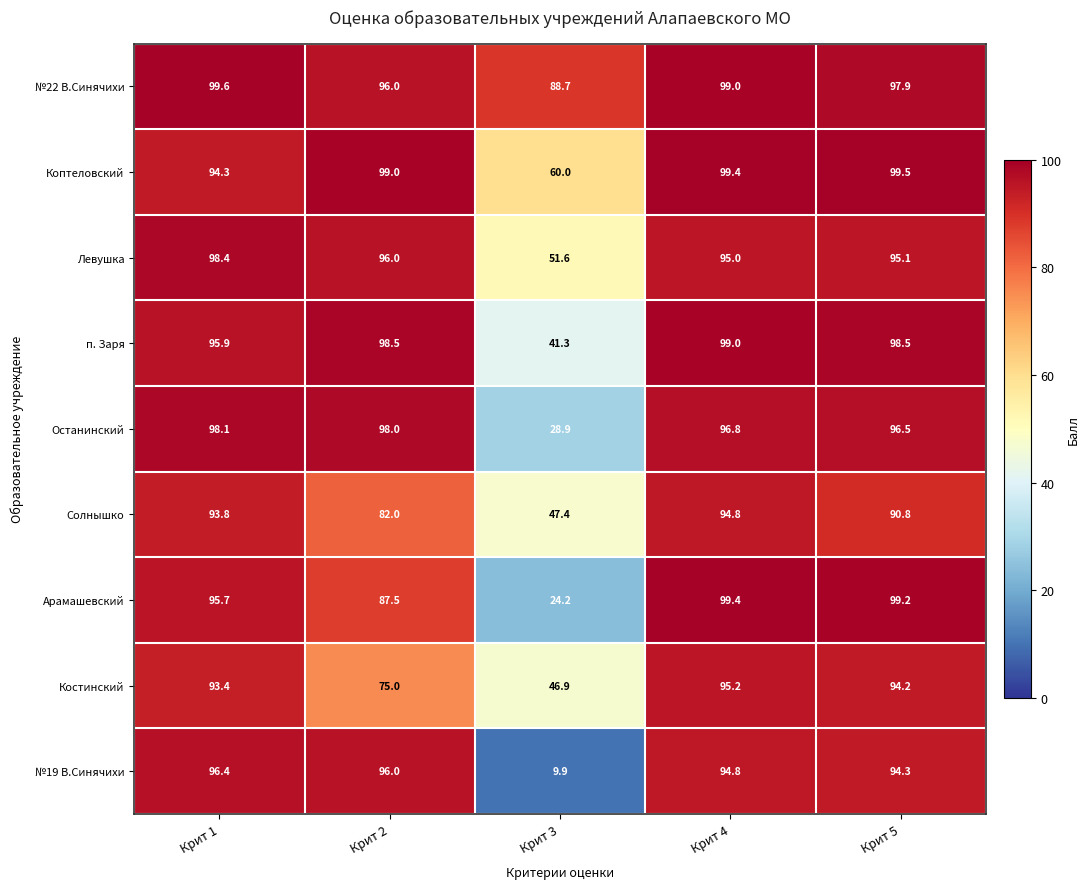

Which series has the widest spread of values?

№19 В.Синячихи